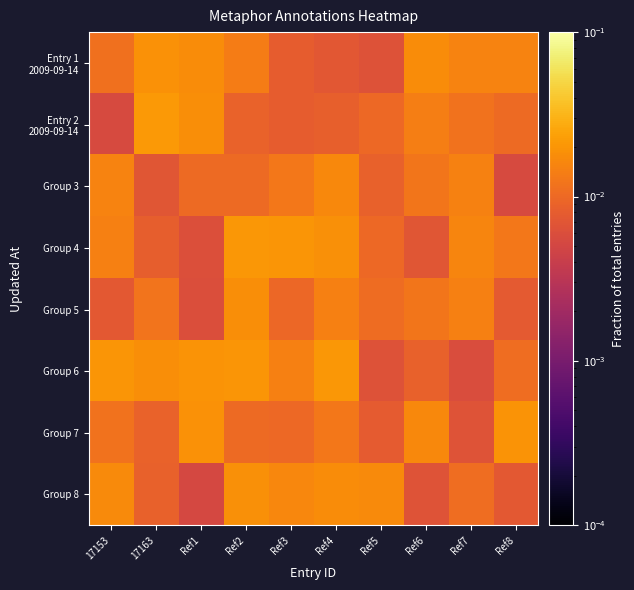

Rank the series by their maximum value, from lowest to highest.

Group 3, Group 5, Group 8, Entry 1 2009-09-14, Group 7, Group 6, Group 4, Entry 2 2009-09-14